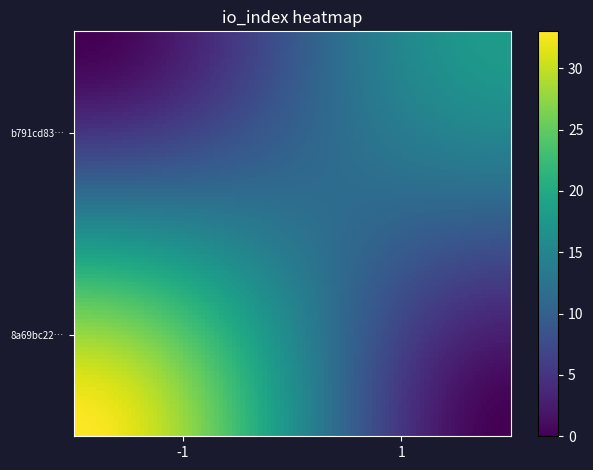

Reading left to right, list all the values displayed in this chart.

8a69bc222bc064041276b94145a260fecc86e55: -1	33
b791cd8361878837dcdec86a275534012b6851e: 1	18